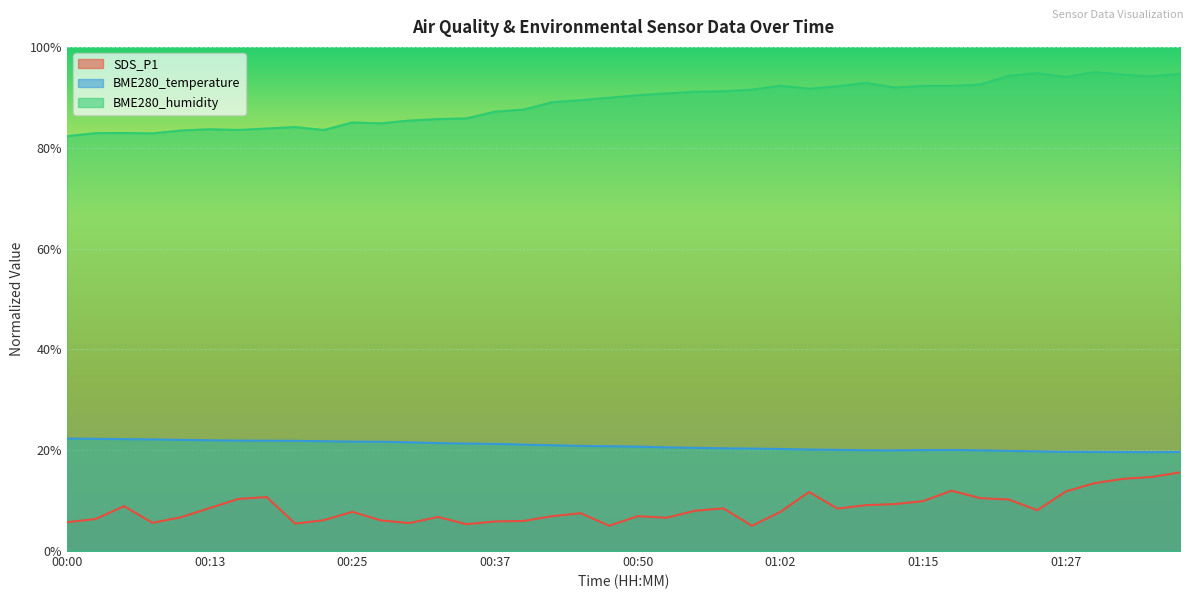

What is the sum of the SDS_P1 values at 01:30 and 00:18?

24.2